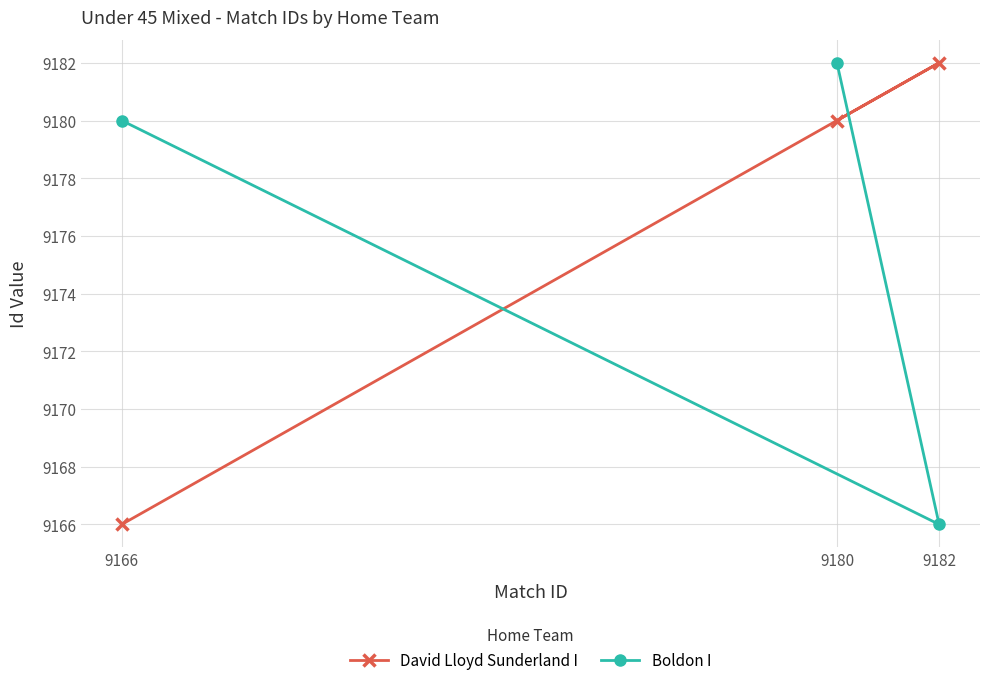

Is the value of Boldon I at 9180 greater than the value of David Lloyd Sunderland I at 9182?

No